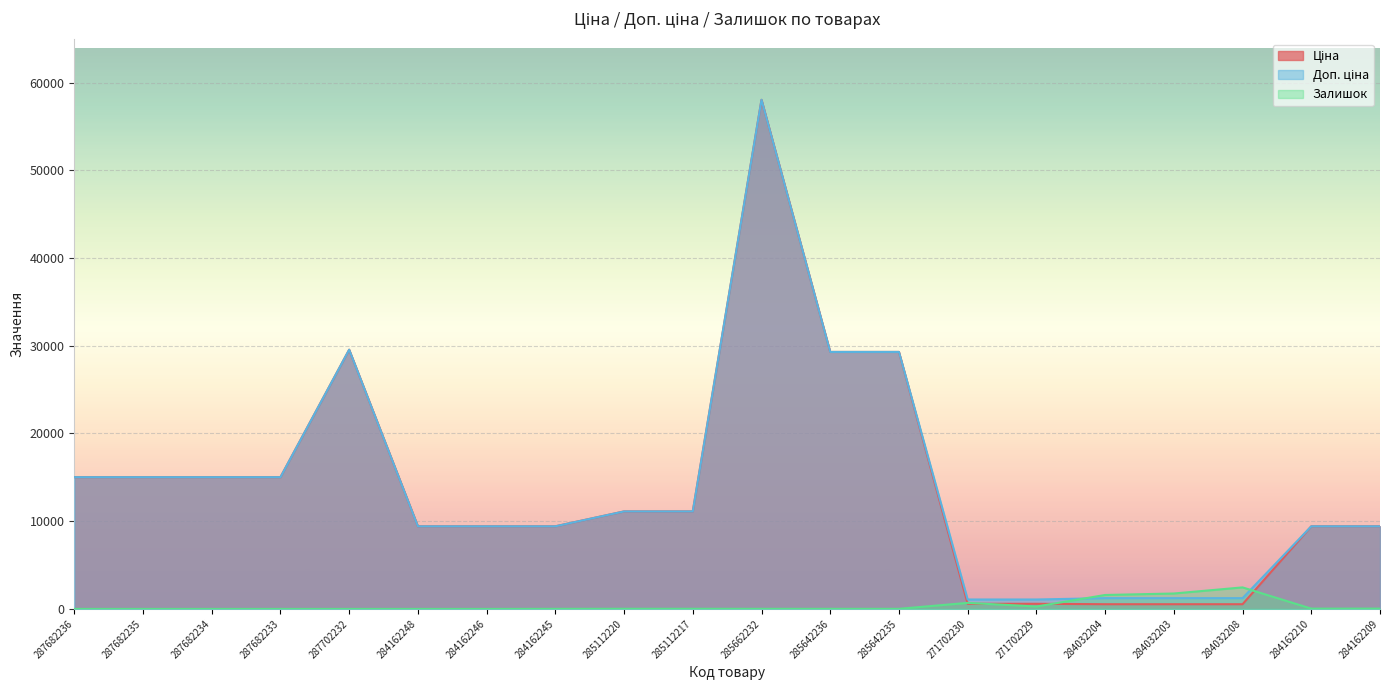

What is the difference between the highest and lowest values at 284032203?

1220.6